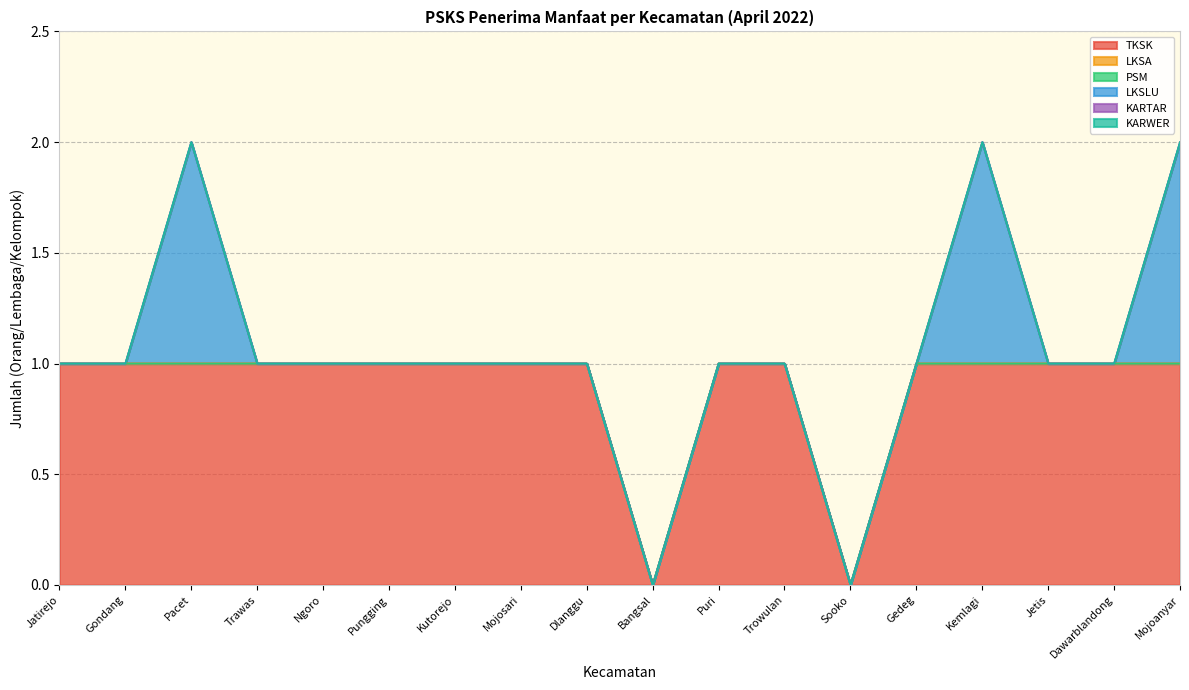

Which series has the largest total across all categories?

TKSK